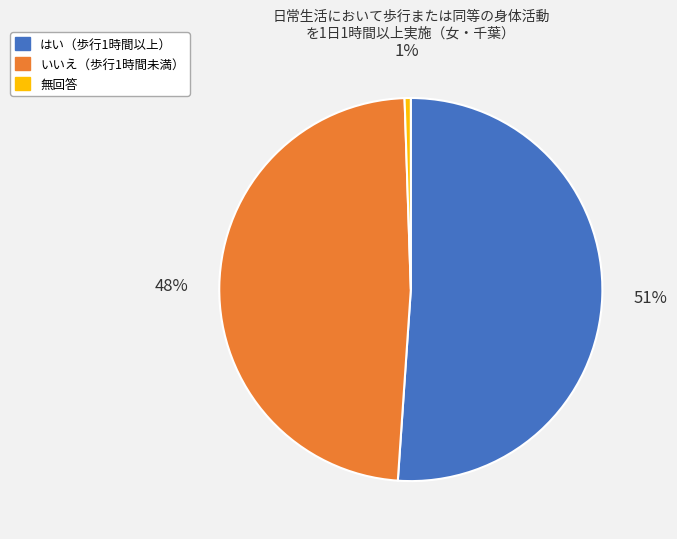

Is there any slice that represents more than half of the pie?

Yes